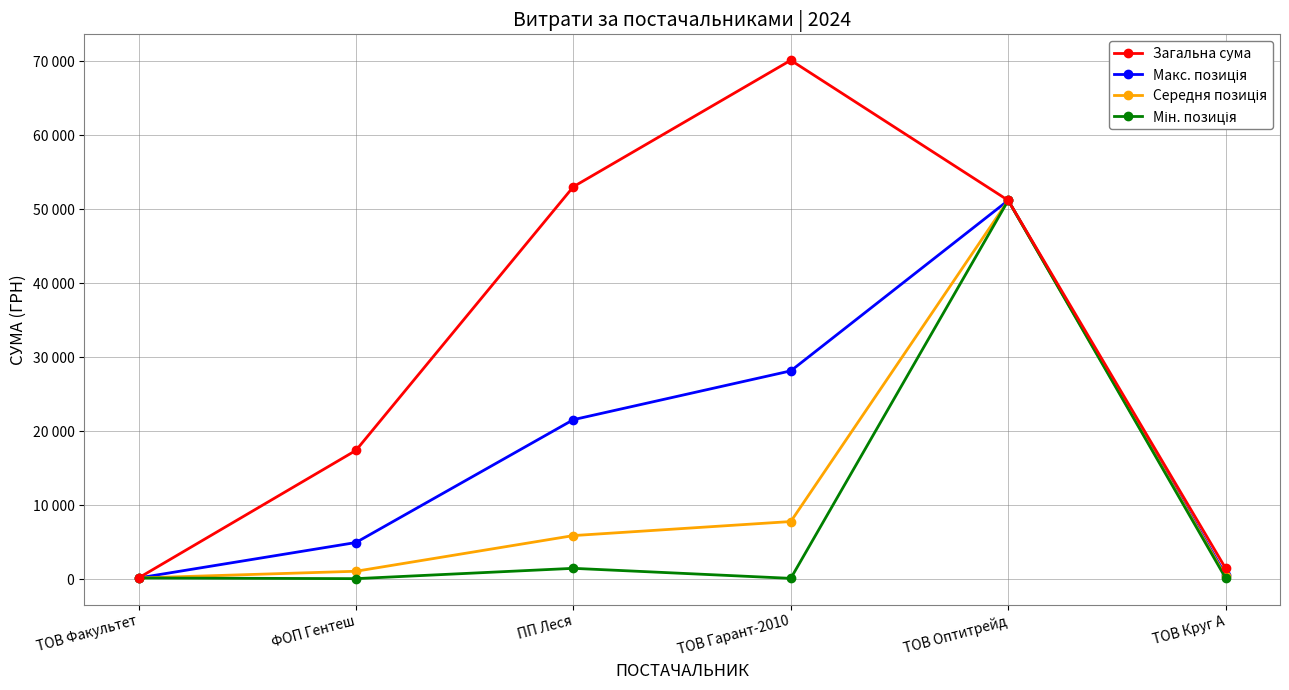

True or false: Мін. позиція and Середня позиція intersect in this chart.

False